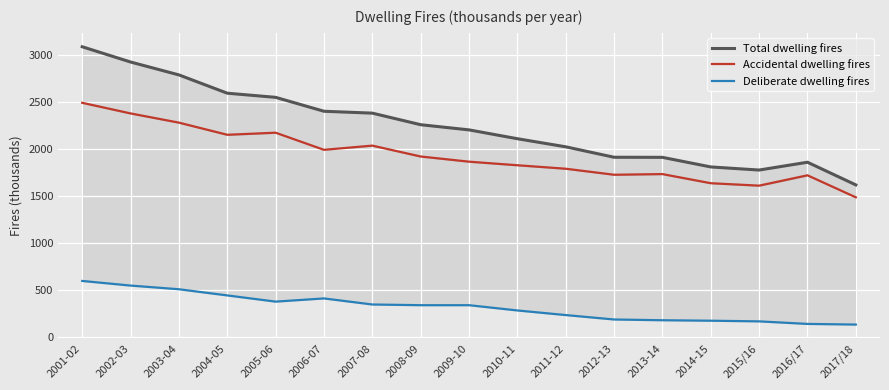

What is the total value across all series at 2005-06?

5096.0